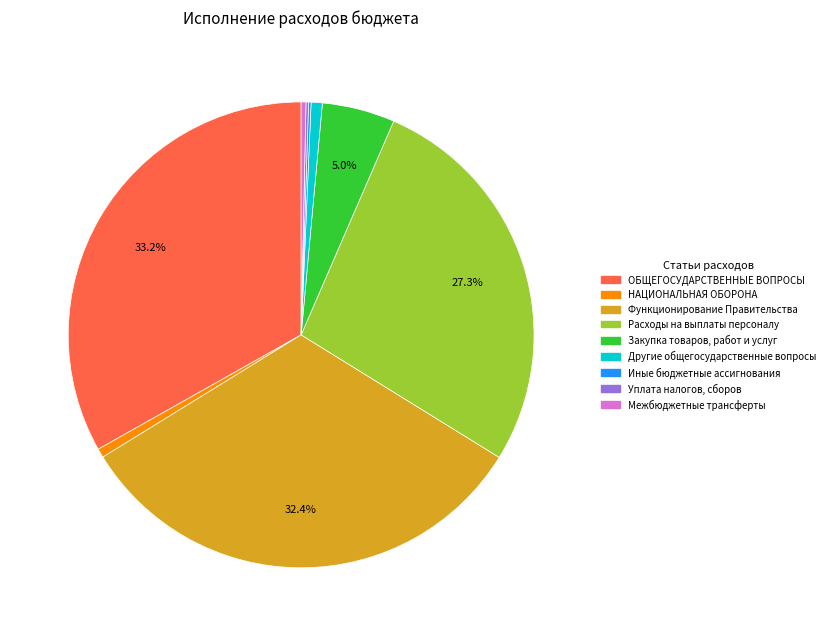

Is there a majority slice in this chart?

No